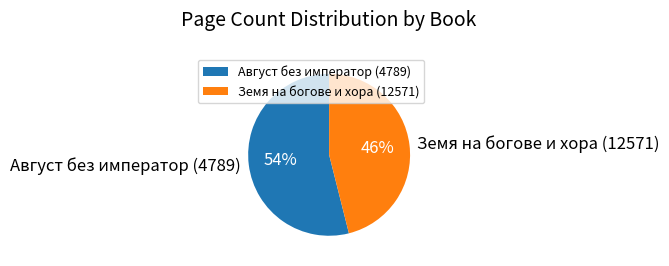

How many slices are in this pie chart?

2